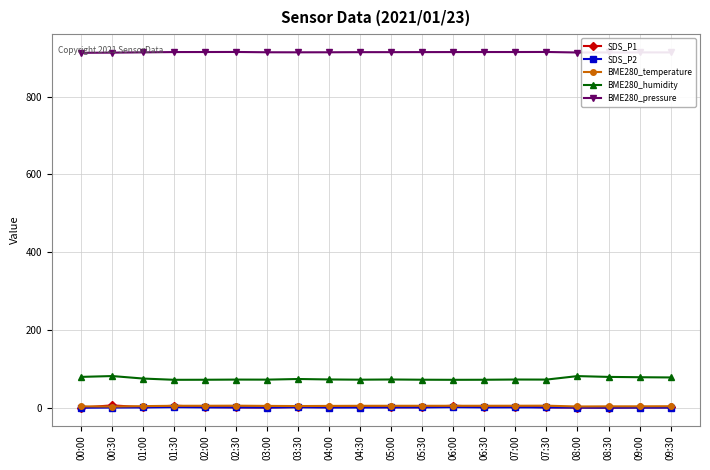

What is the sum of all SDS_P1 values?

44.4